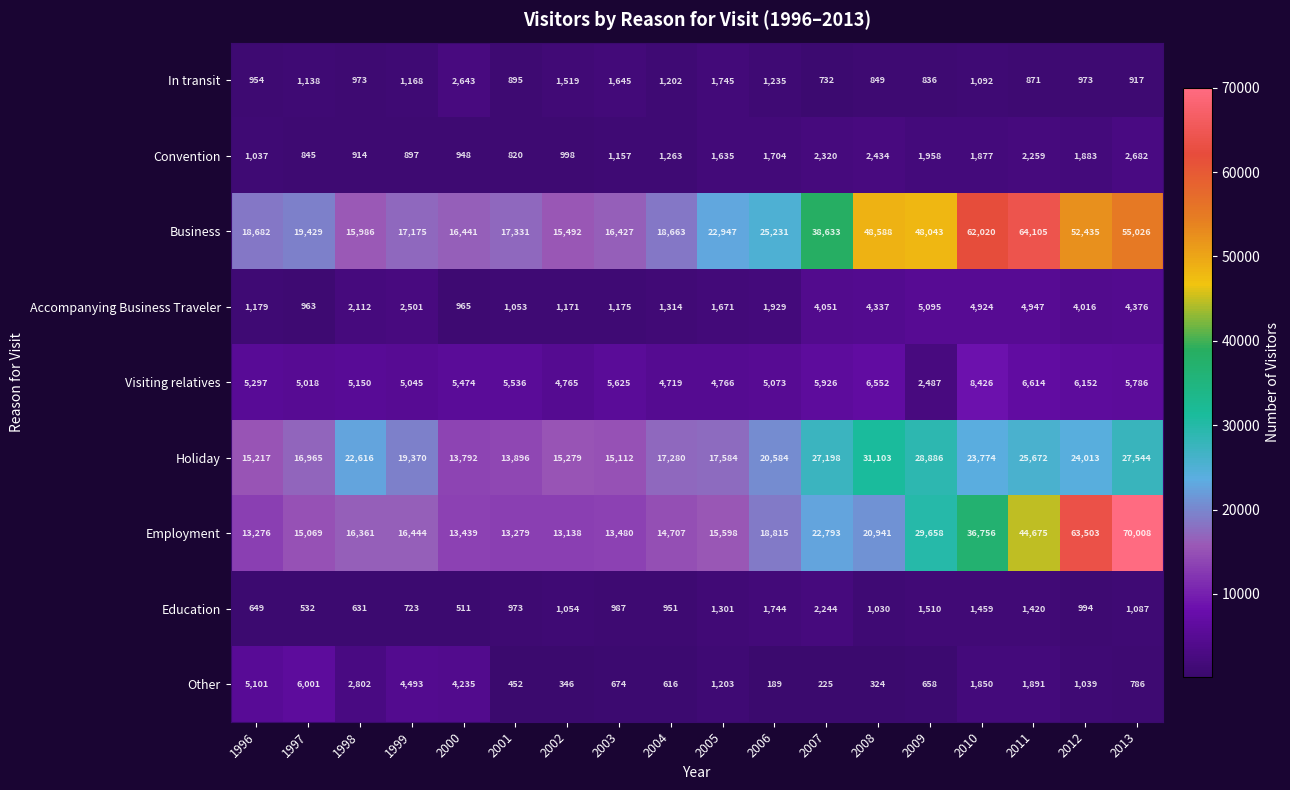

What is the spread (max minus min) of values at 2004?

18047